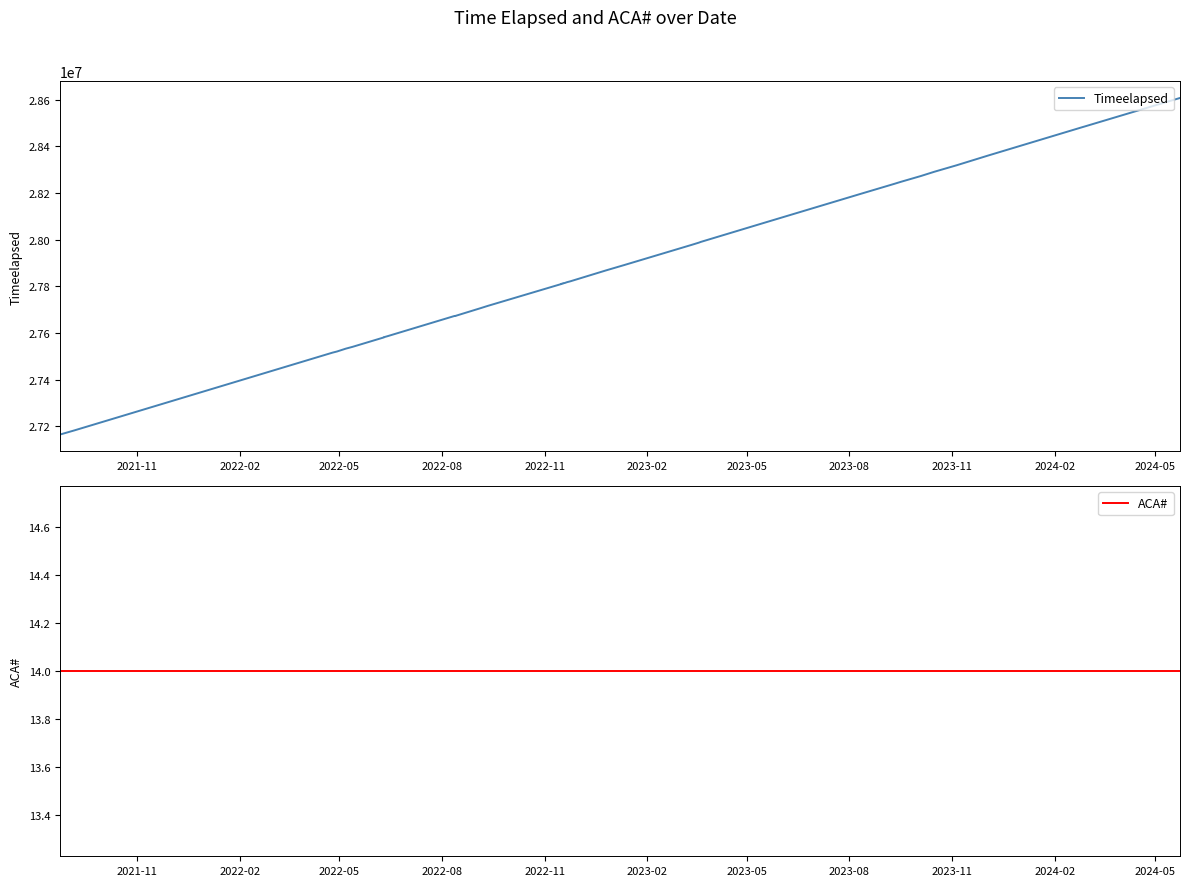

Which series has the largest total across all categories?

Timeelapsed